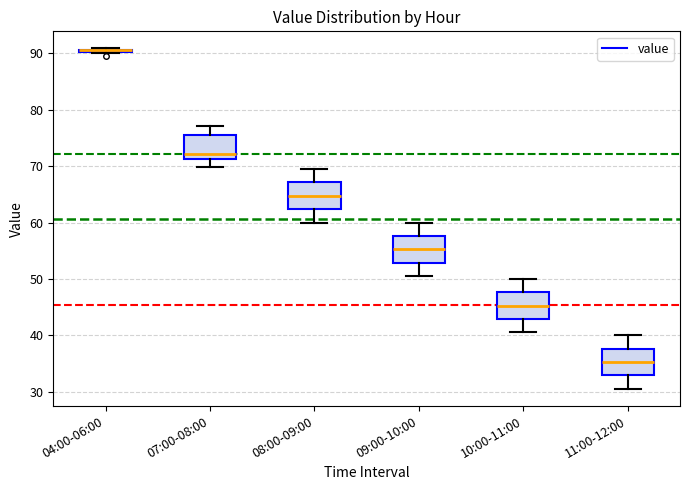

Where is the upper edge of the box for 09:00-10:00 on the y-axis? The values are not printed on the chart, so give them approximately, as read against the axis.

58